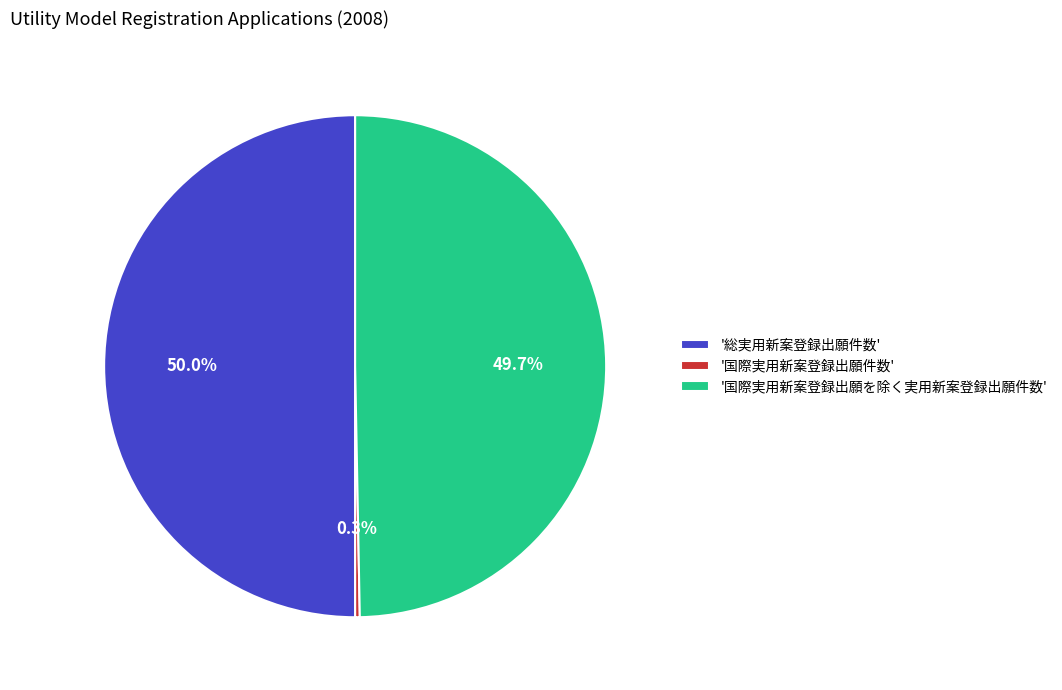

Is '国際実用新案登録出願件数' the majority of the pie?

No